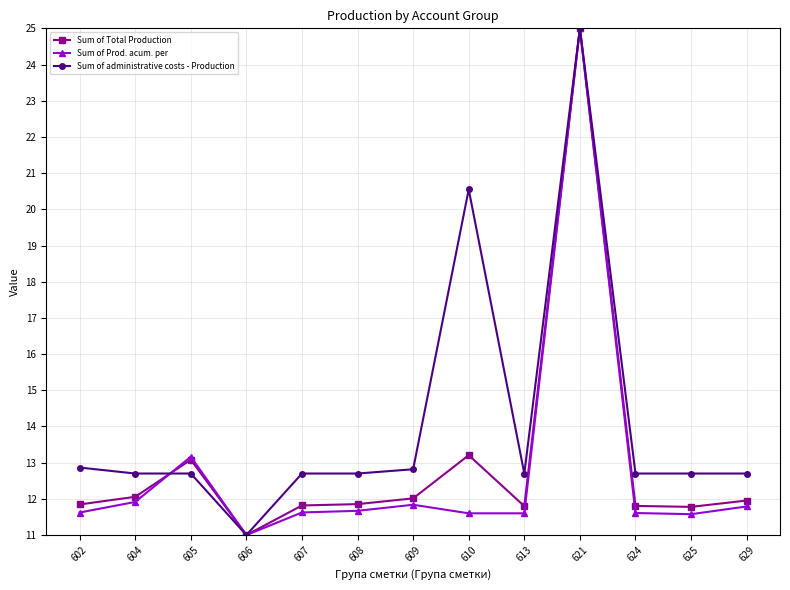

Is it true that Sum of Prod. acum. per equals 3.9 at 629?

False